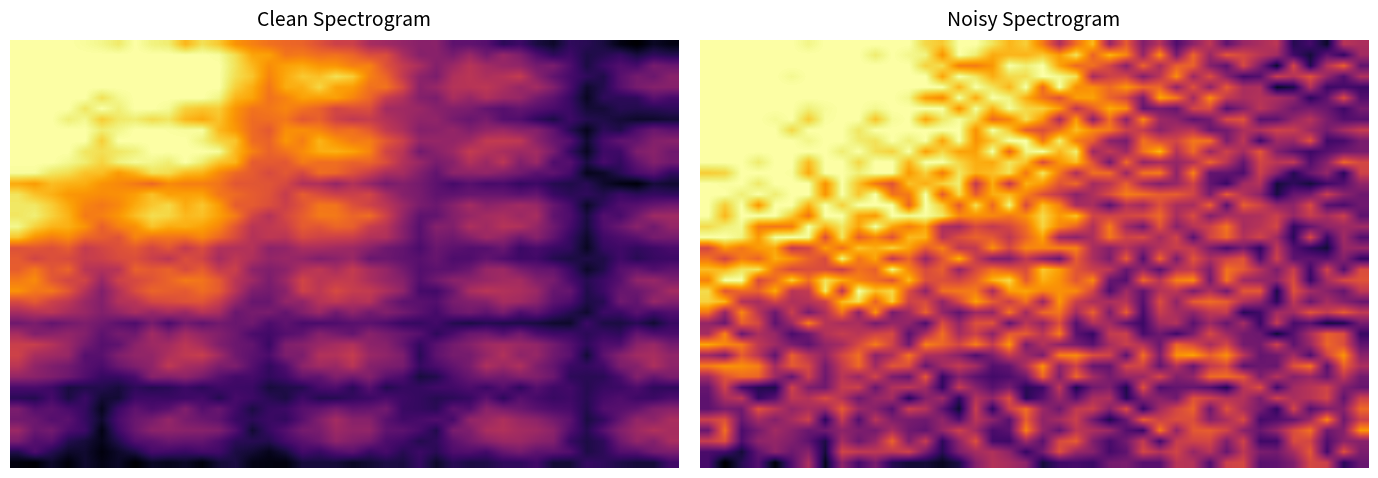

Between 9 and 26, which is larger?

9